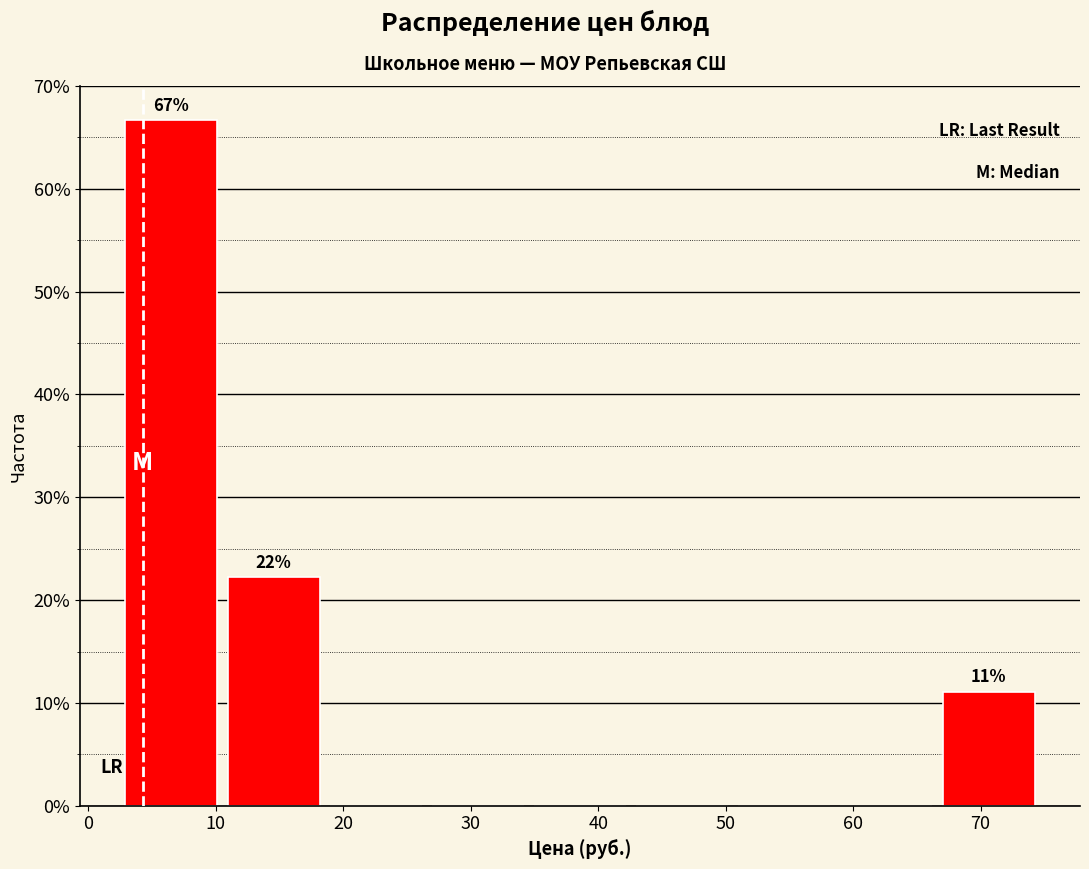

Over which range of the x-axis is the bar tallest?

3 to 11